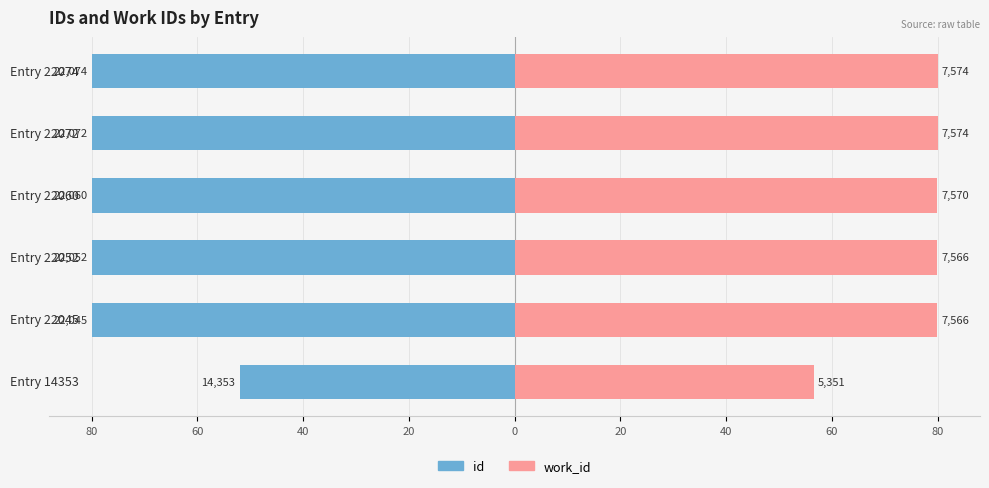

What is the maximum value for id?

-52.0